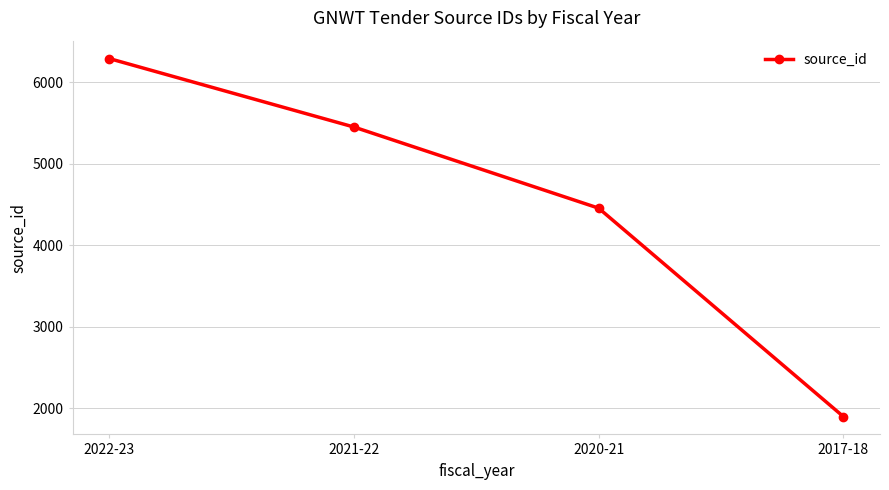

What is the label of the 4th point from the left?

2017-18